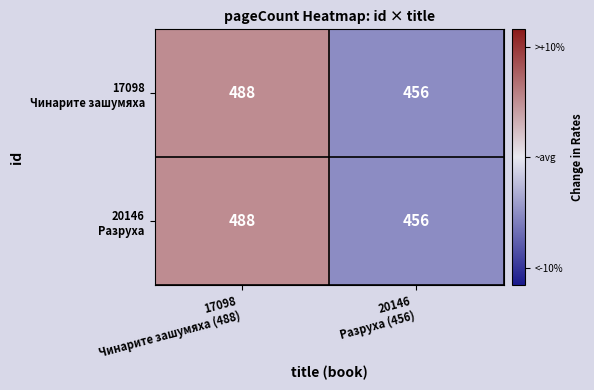

What is the maximum value shown in the chart?

488